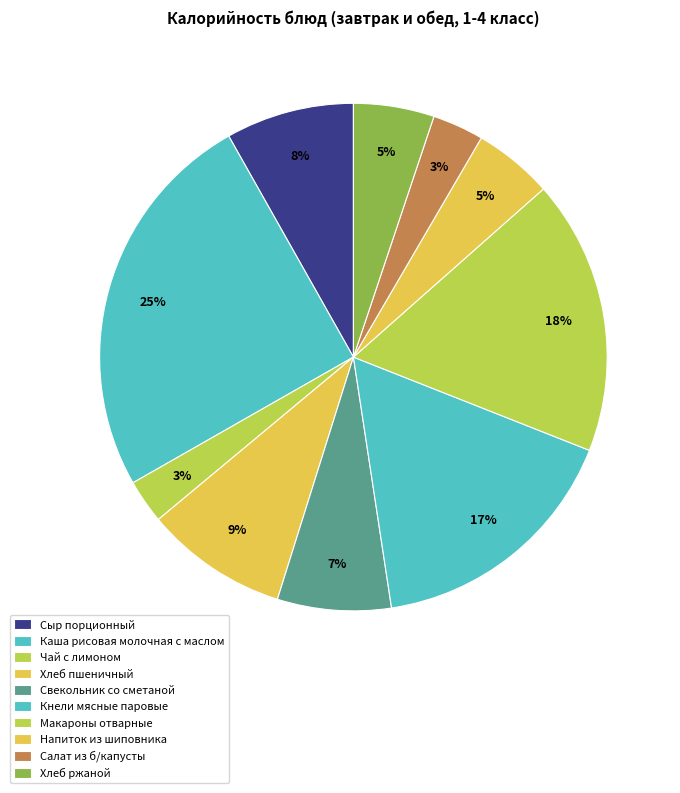

What portion of the pie excludes Хлеб пшеничный?

90.9%